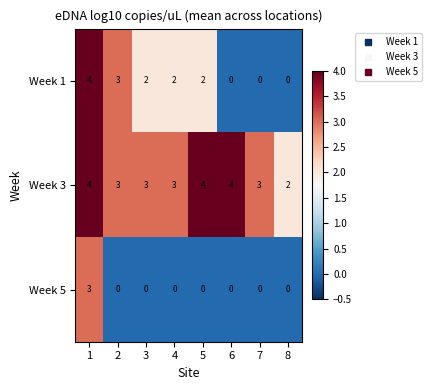

How many data points does each series have?

8